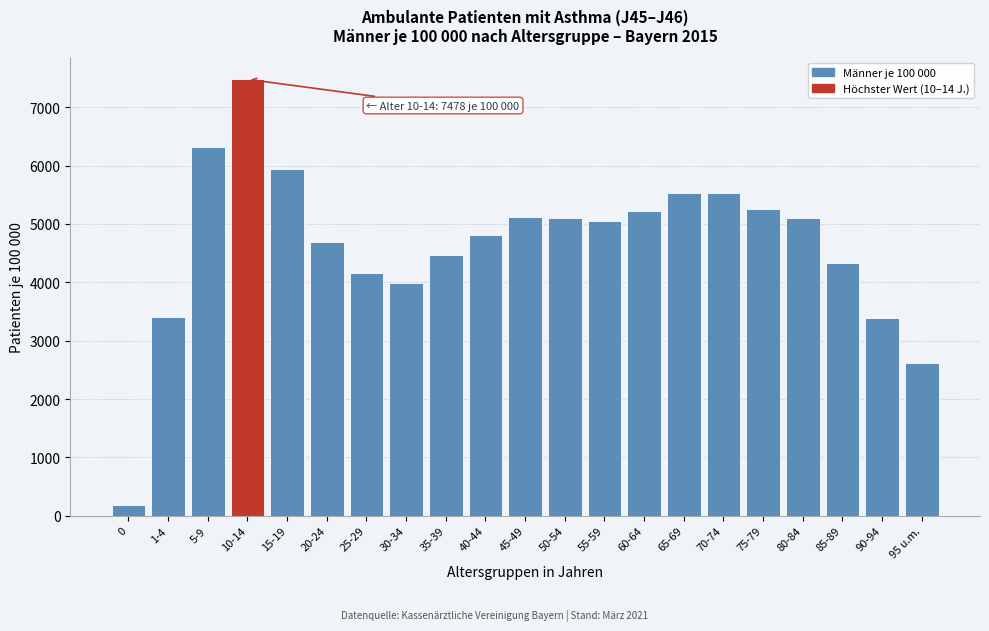

What is the value of the 11th bar from the left?

5120